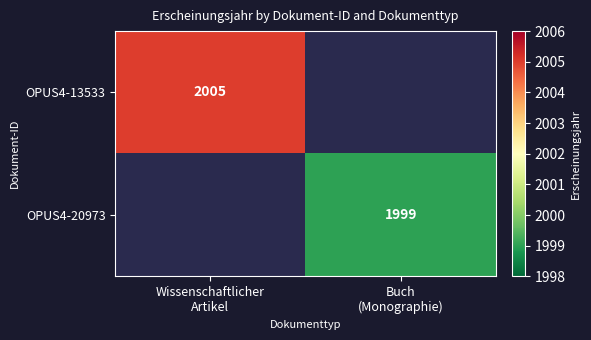

What is the minimum value shown in the chart?

1999.0